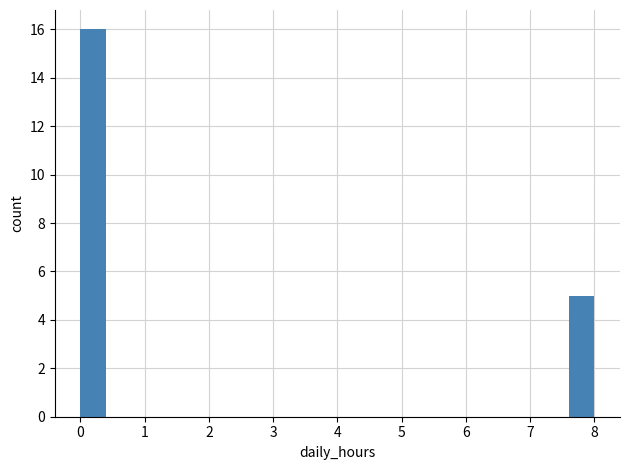

What is the height of the bar covering 0.0 to 0.4 on the x-axis? The values are not printed on the chart, so give them approximately, as read against the axis.

16